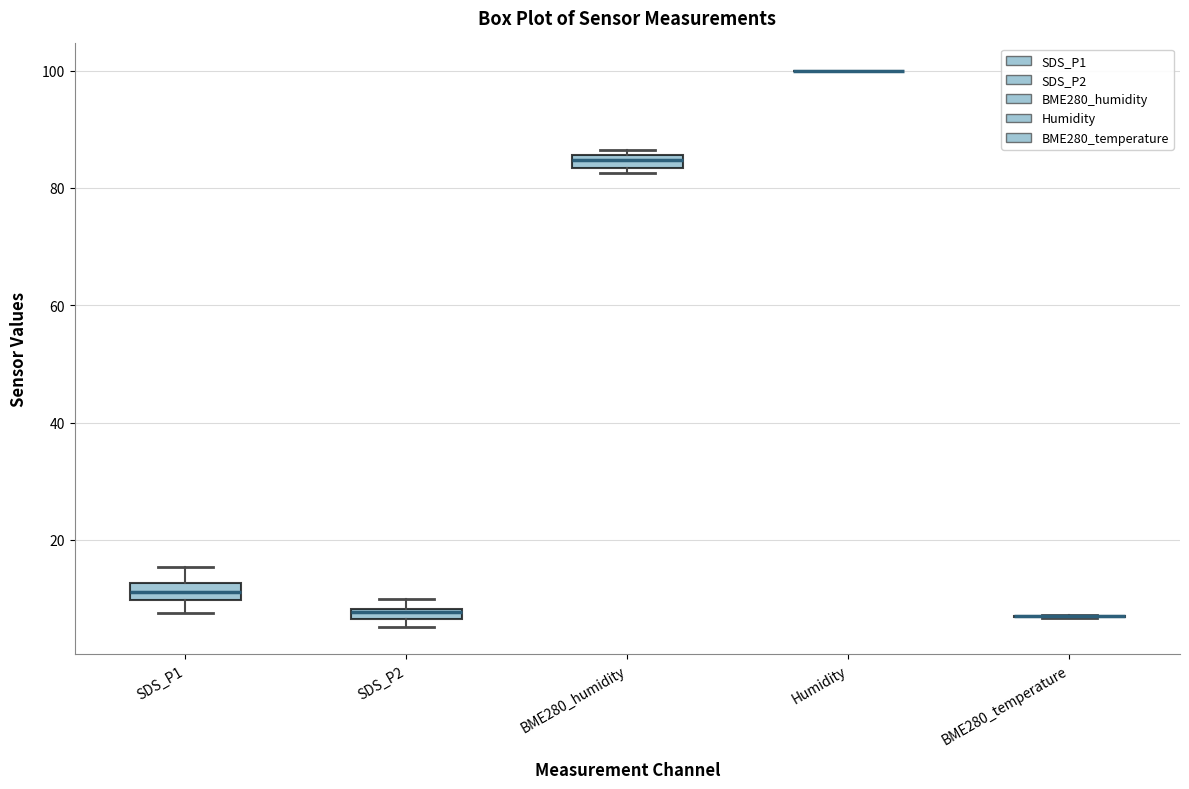

Where is the lower edge of the box for SDS_P1 on the y-axis? The values are not printed on the chart, so give them approximately, as read against the axis.

10